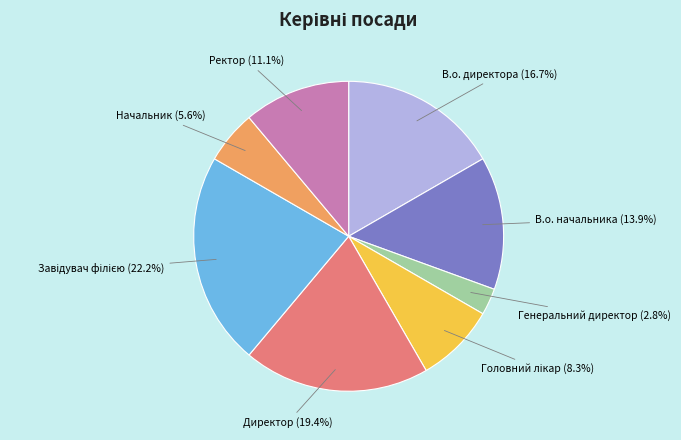

Which category has the smallest portion of the pie?

Генеральний директор